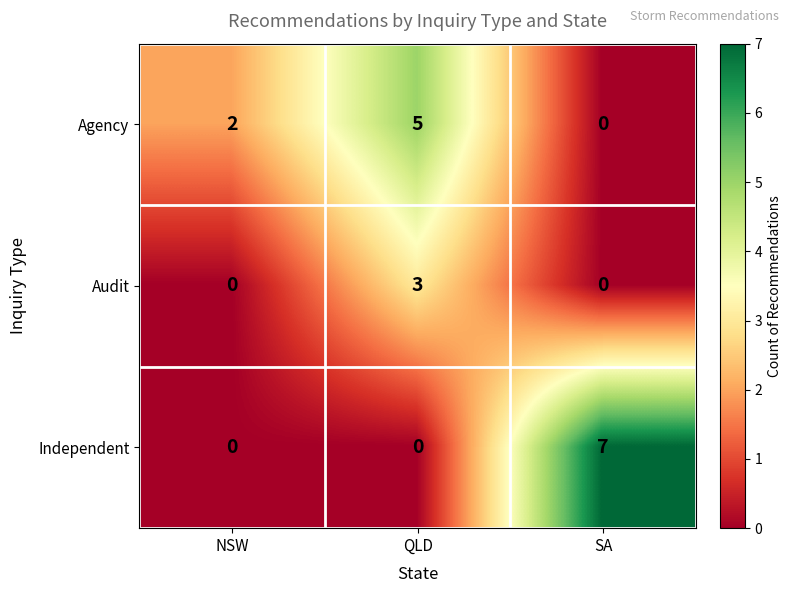

How many series are shown in this chart?

3